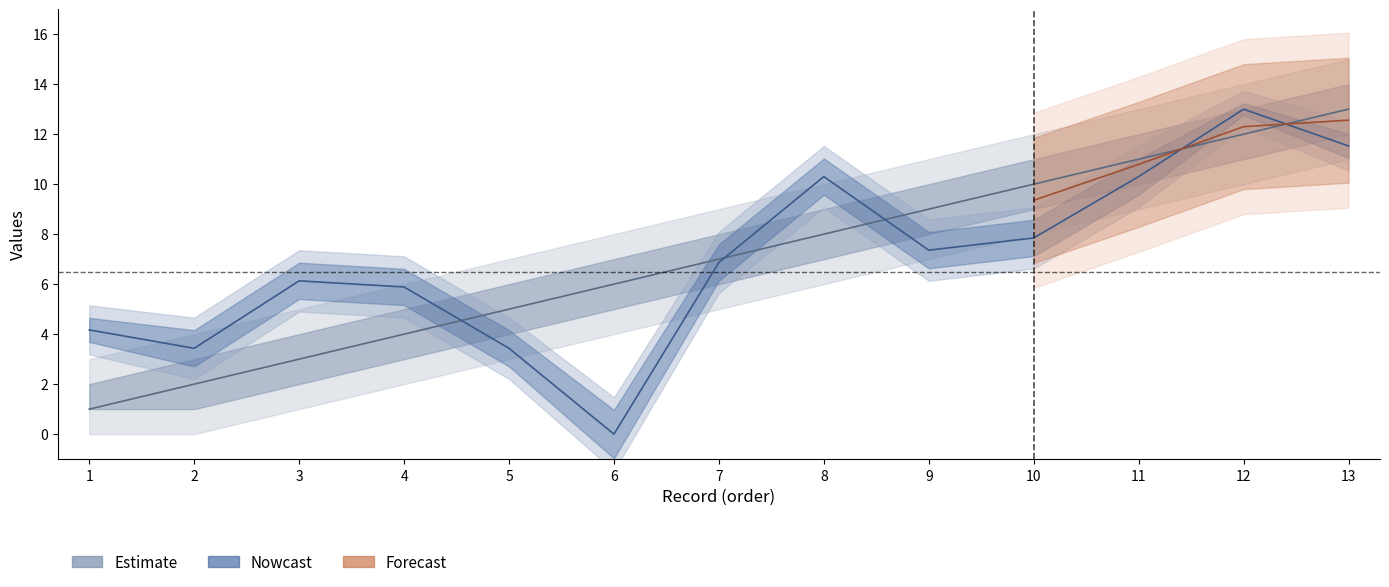

How many data points in year are above 6?

8